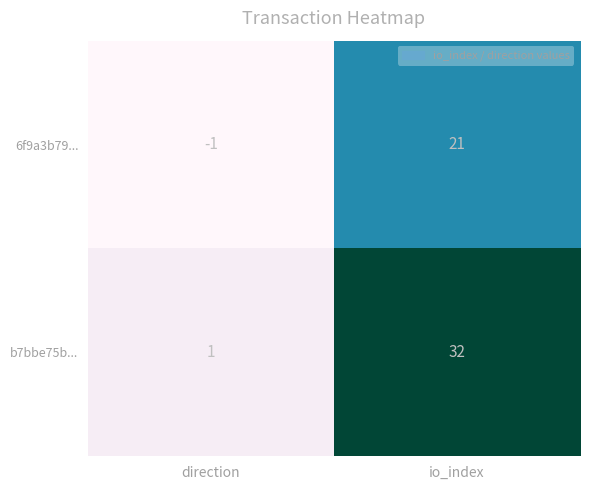

What is the approximate value of b7bbe75b... at io_index, to the nearest 5?

30